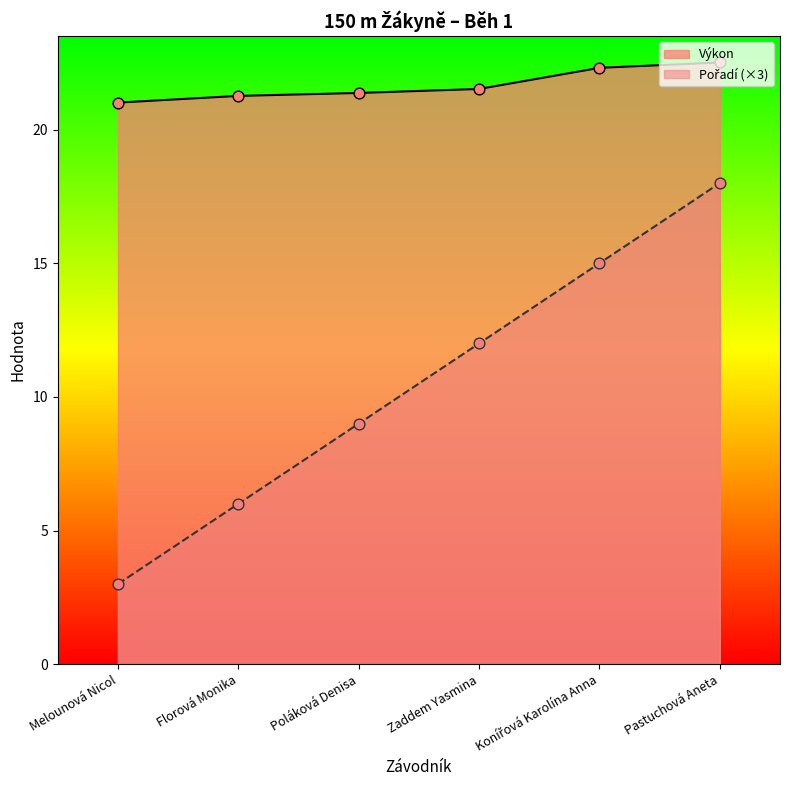

What are all the series names shown in the legend?

Pořadí, Výkon